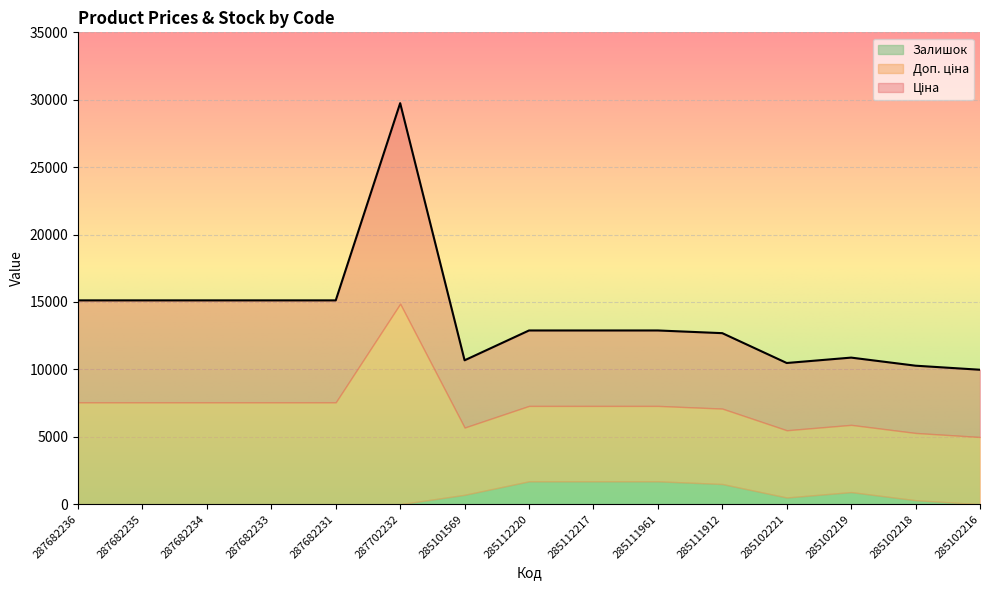

What is the label of the 1st point from the left?

287682236